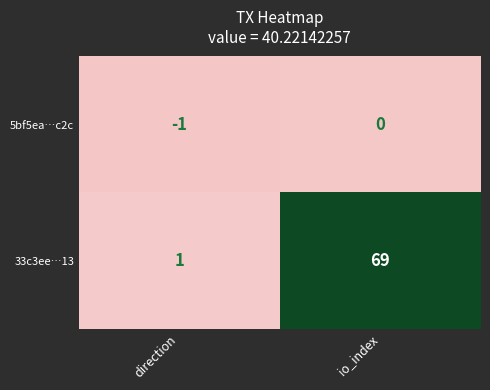

What is the difference between the 33c3ee…13 values at direction and io_index?

68